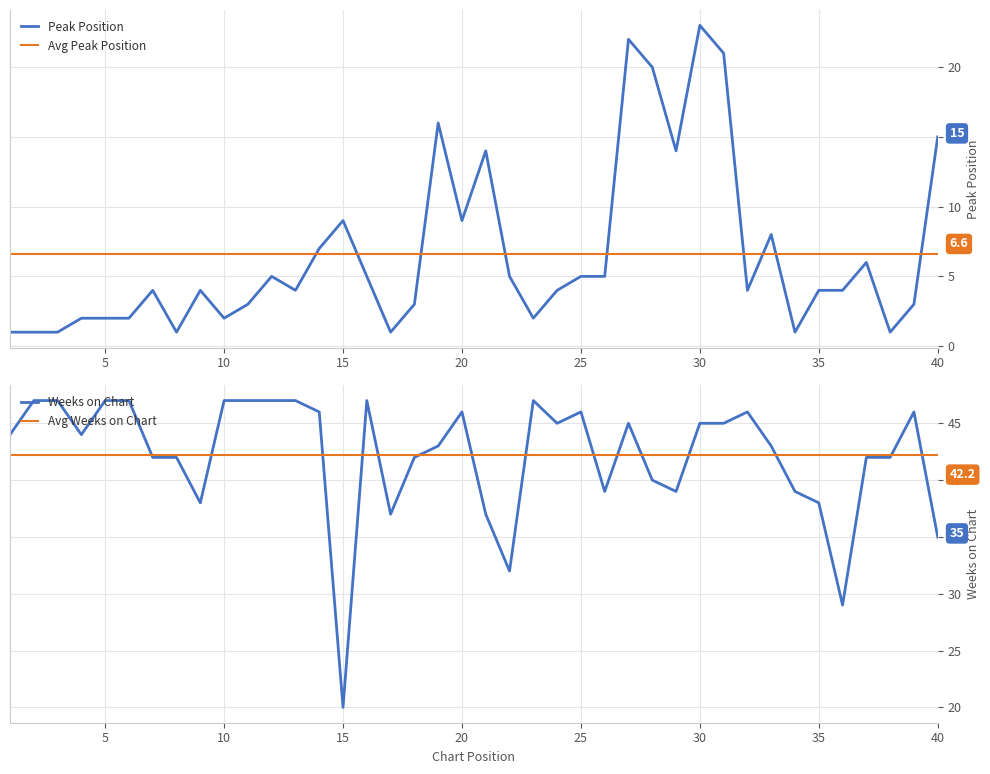

How many series are shown in this chart?

4